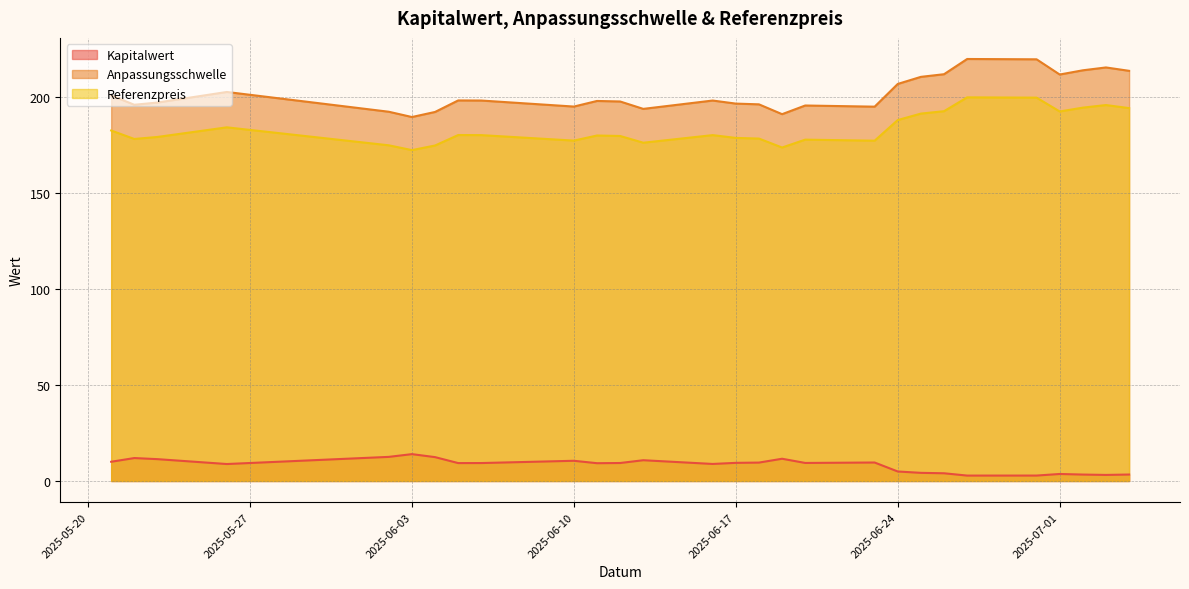

Where does the Kapitalwert series first go above 9?

2025-05-21